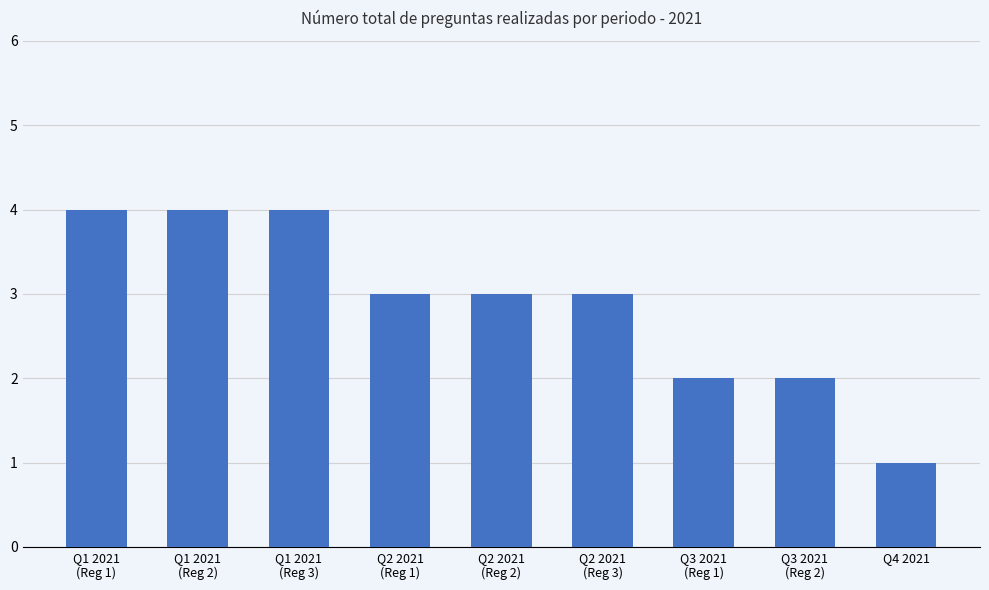

What is the label of the 5th bar from the right?

Q2 2021
(Reg 2)